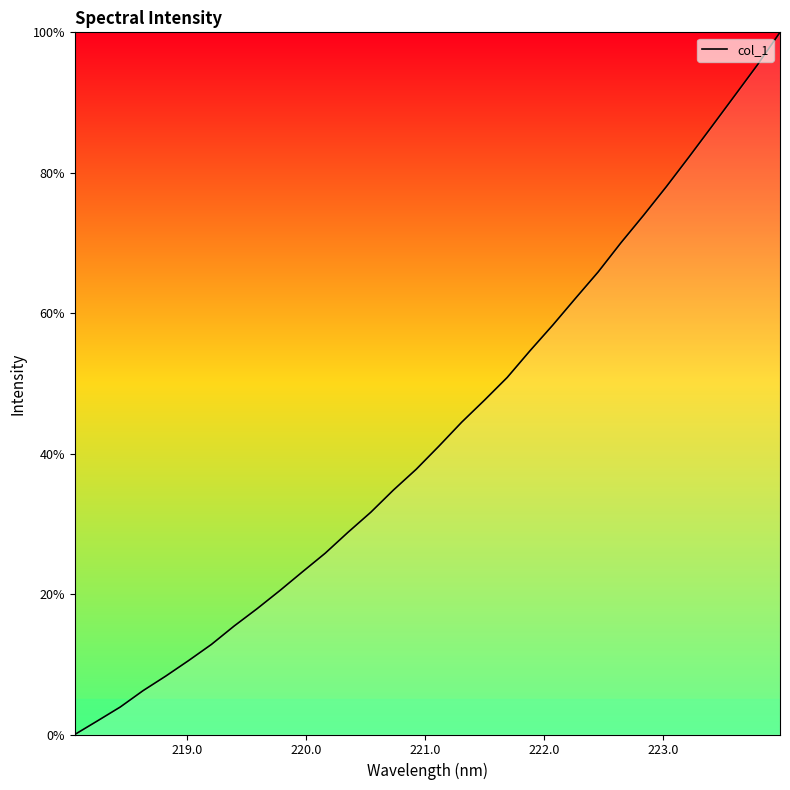

Reading left to right, extract all data points from this chart.

0.0	1.9	3.9	6.2	8.3	10.5	12.8	15.5	17.9	20.5	23.2	25.8	28.8	31.6	34.8	37.8	41.1	44.5	47.6	50.9	54.6	58.3	62.1	65.9	70.0	74.0	78.0	82.3	86.6	91.0	95.3	100.0